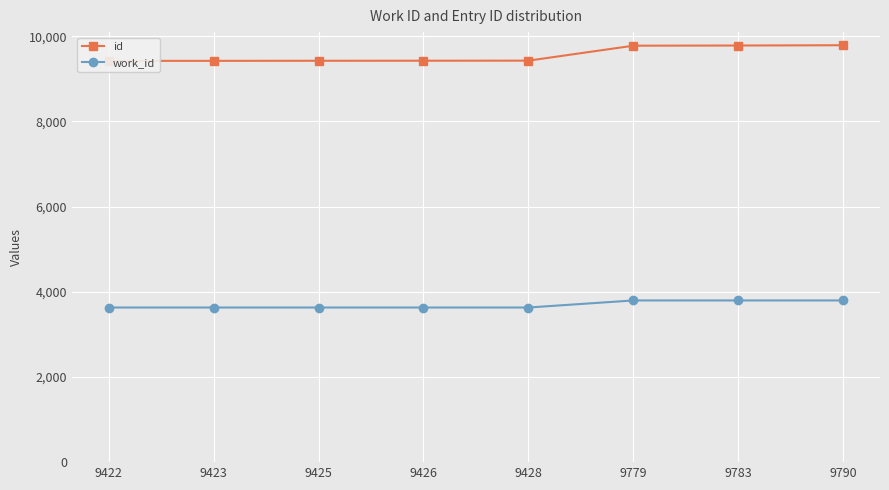

At which category does the chart reach its minimum across all series?

9422